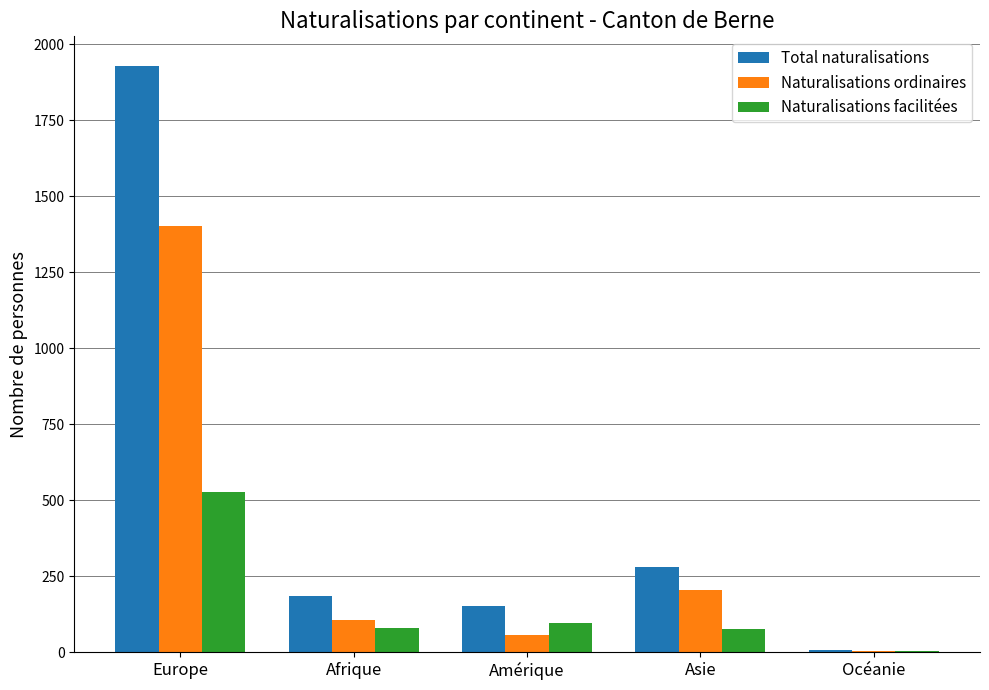

What is the highest value of the Total naturalisations series?

1929